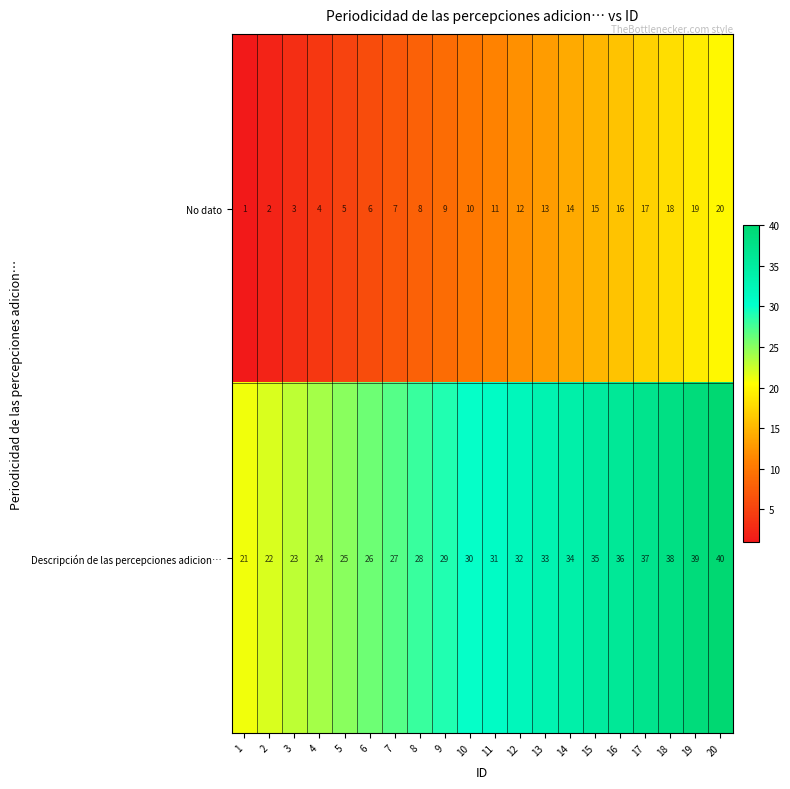

What is the difference between the No dato values at 11 and 2?

9